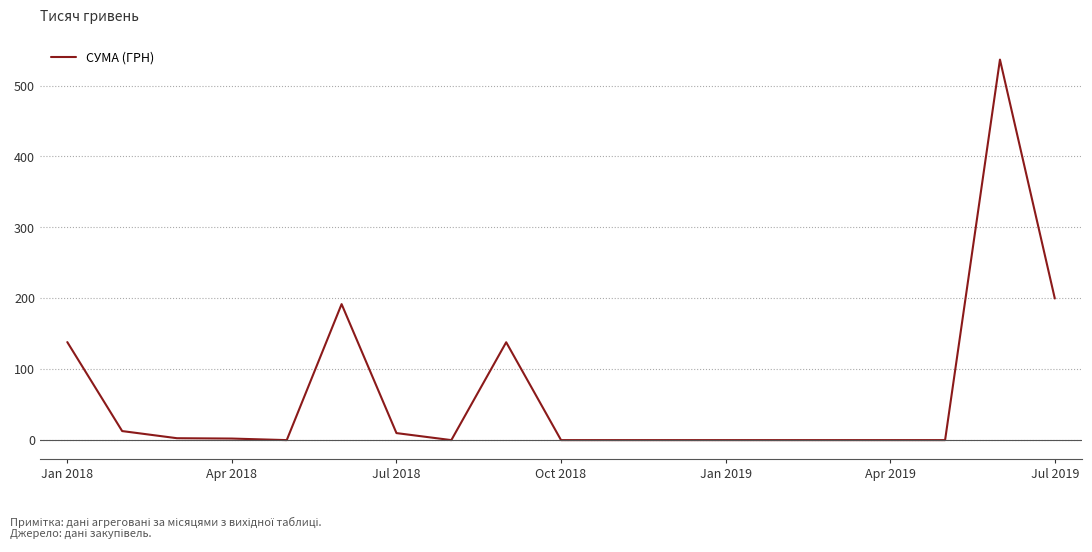

What is the difference between the maximum and minimum values?

536.6